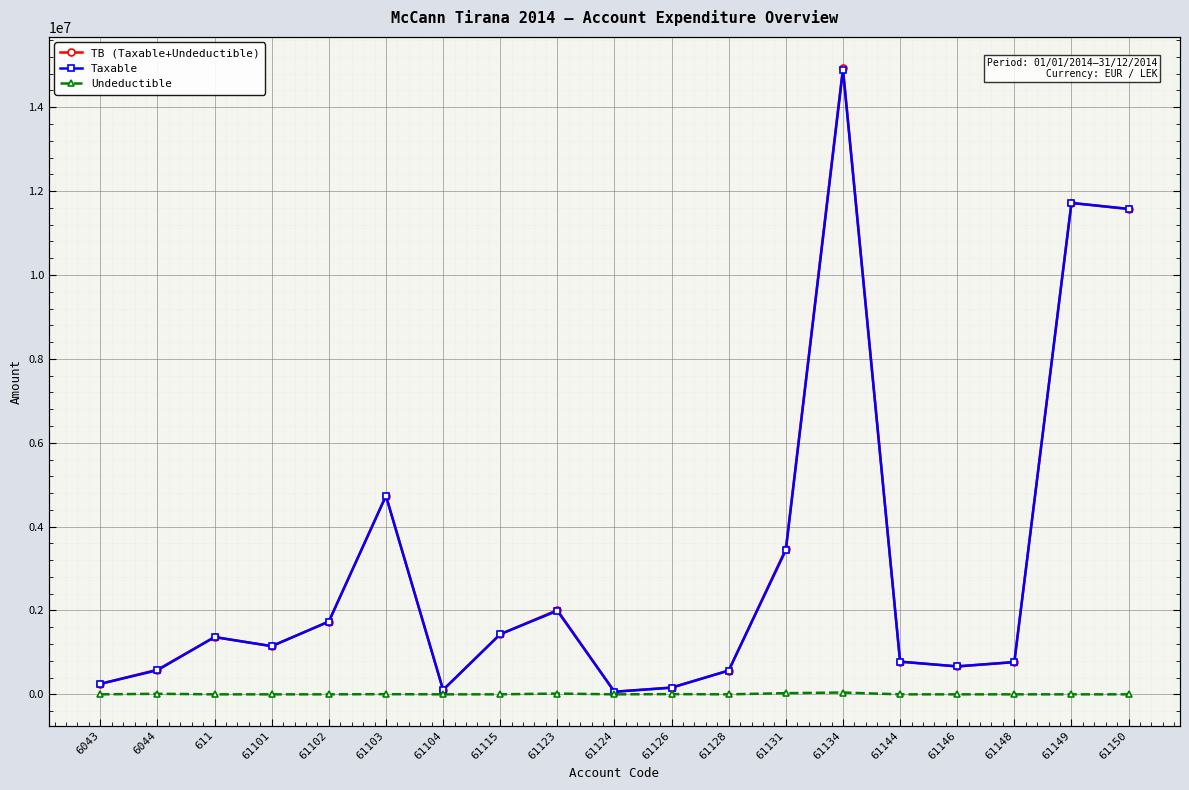

How many lines are shown in the chart?

3